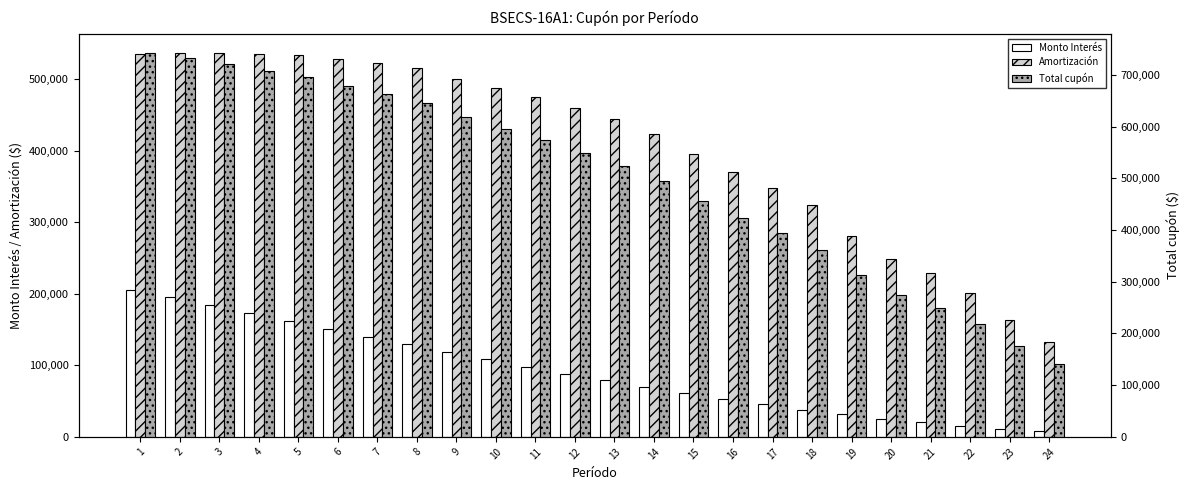

What is the total value across all series at 11?

1147918